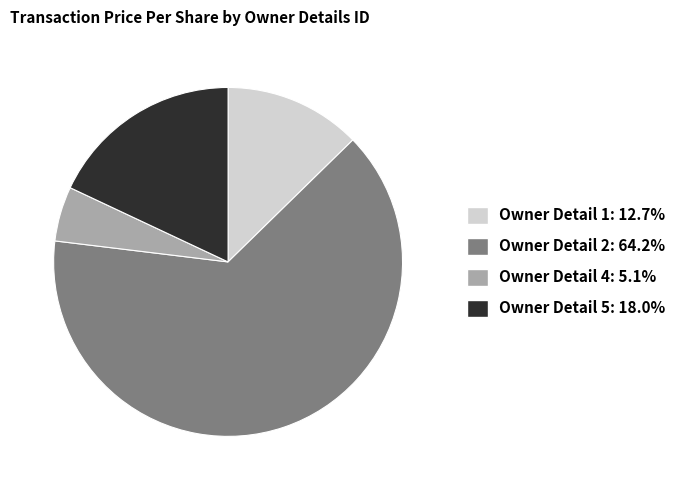

Is there a majority slice in this chart?

Yes